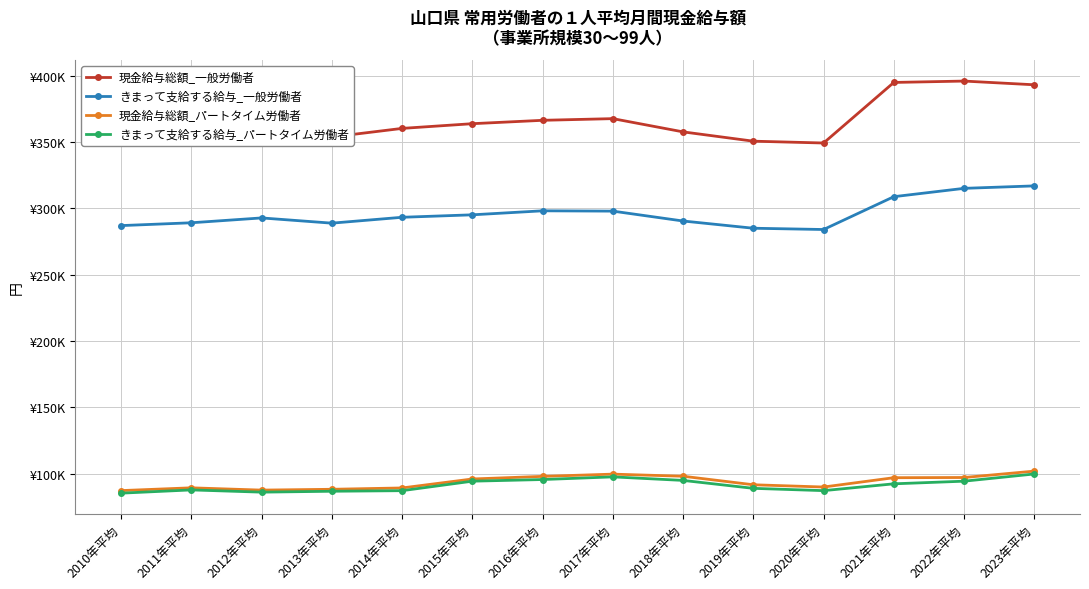

Does the chart have visible grid lines?

Yes